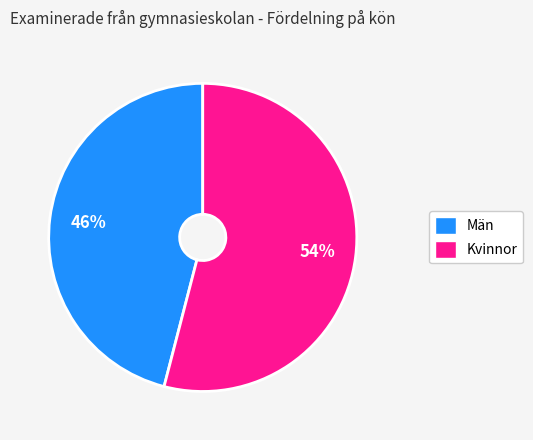

Is it true that Kvinnor is 54% of the pie?

True